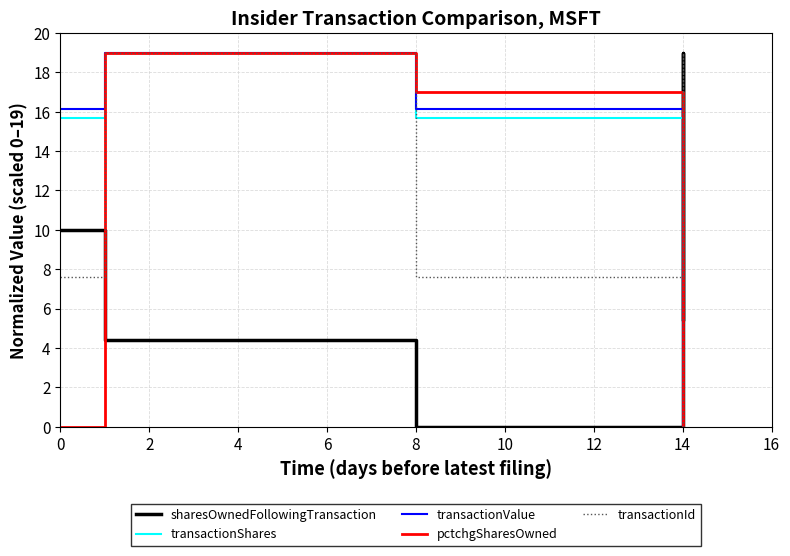

True or false: transactionShares has a value of 27.8 at 14.

False